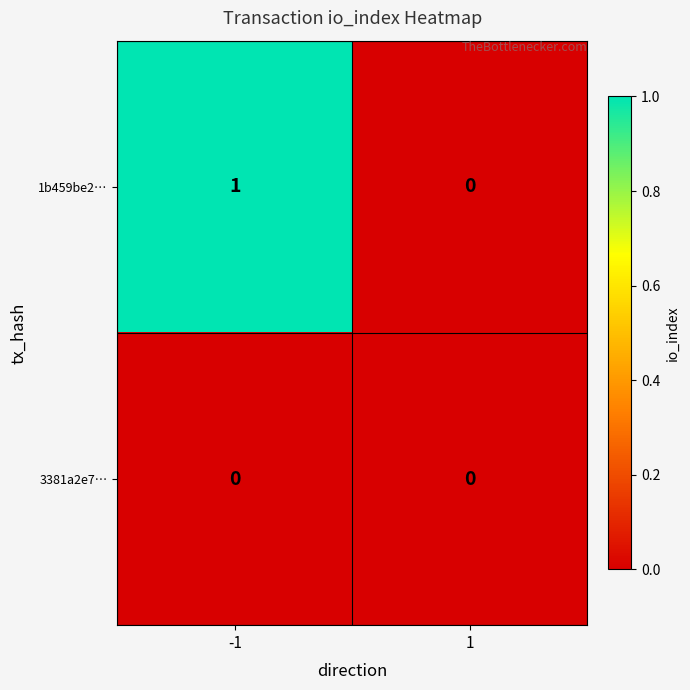

Count the number of data series in this chart.

2